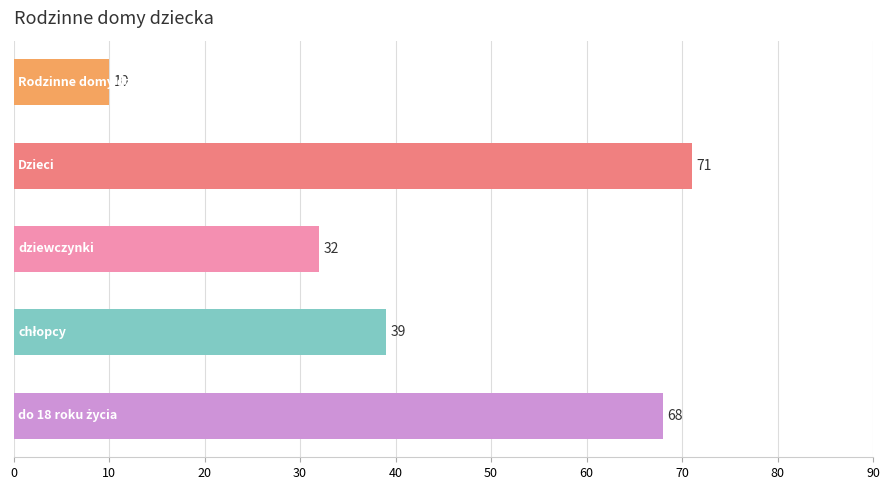

What is the greatest value displayed?

71